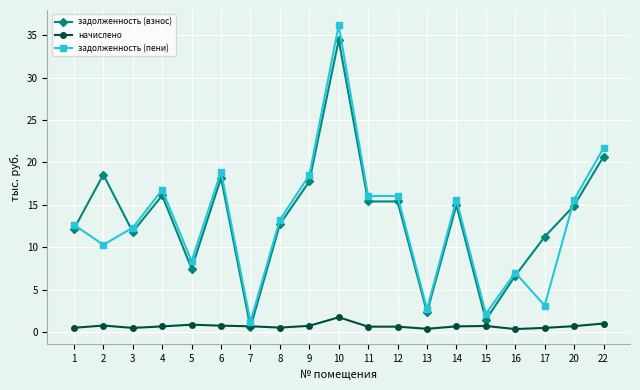

The value of начислено at 10 is 1.7. True or false?

True